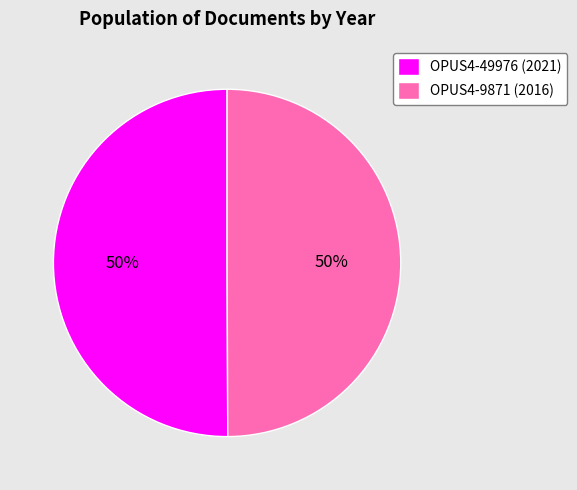

What is the ratio of the value at OPUS4-9871 (2016) to the value at OPUS4-49976 (2021)?

1.0